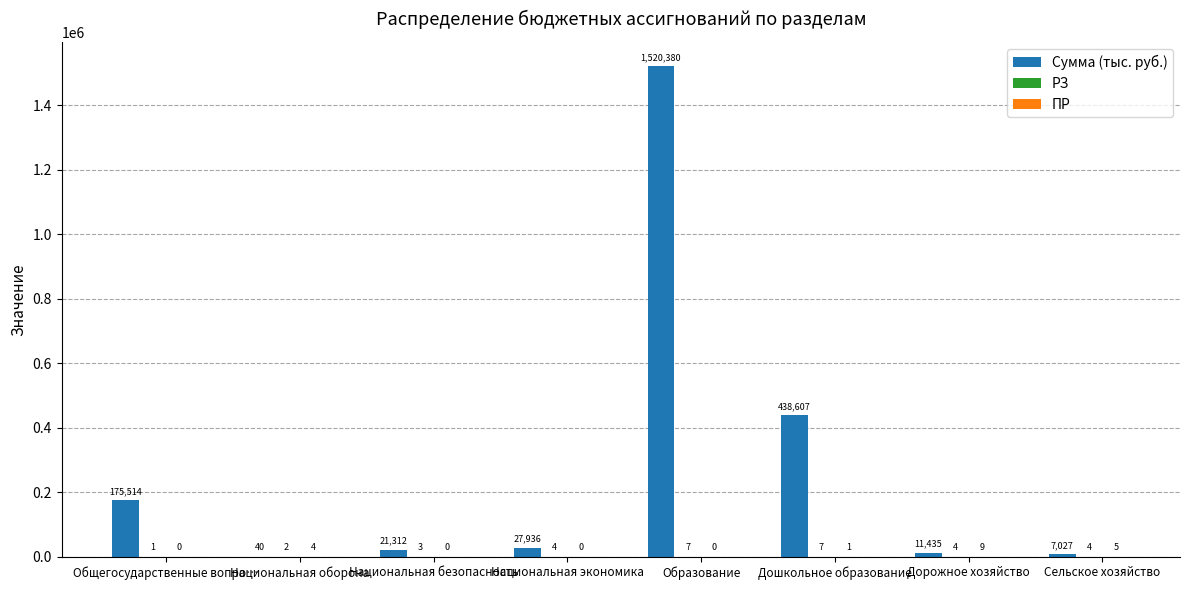

Which series has the largest total across all categories?

Сумма (тыс. руб.)